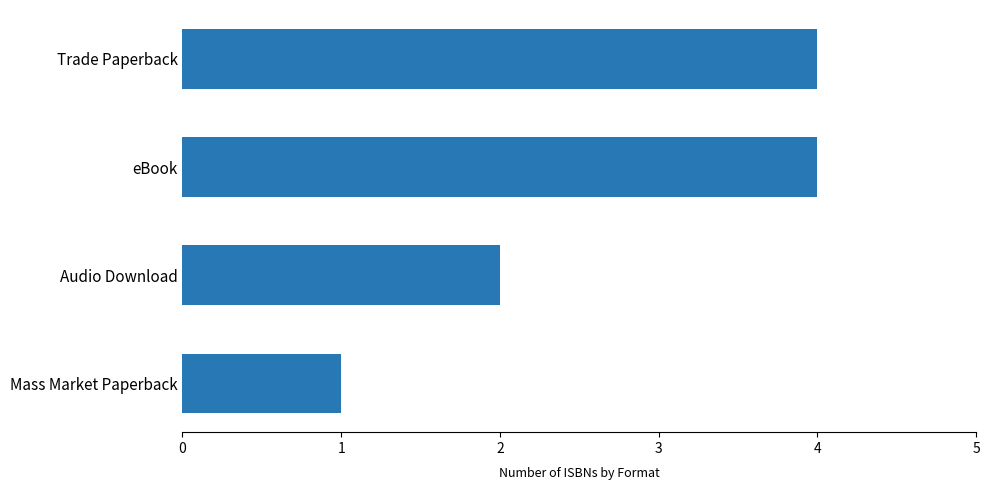

Reading bottom to top, extract all data points from this chart.

1	2	4	4